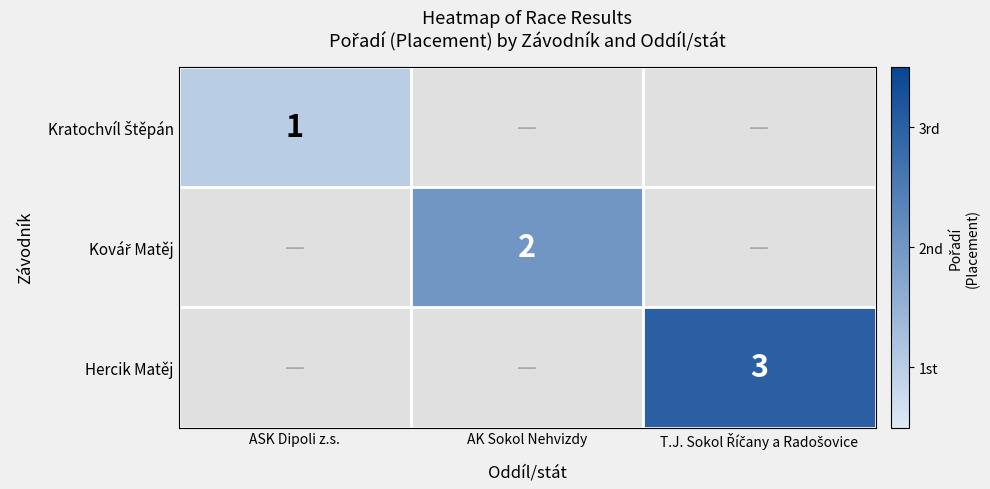

How many values in Hercik Matěj are above zero?

1